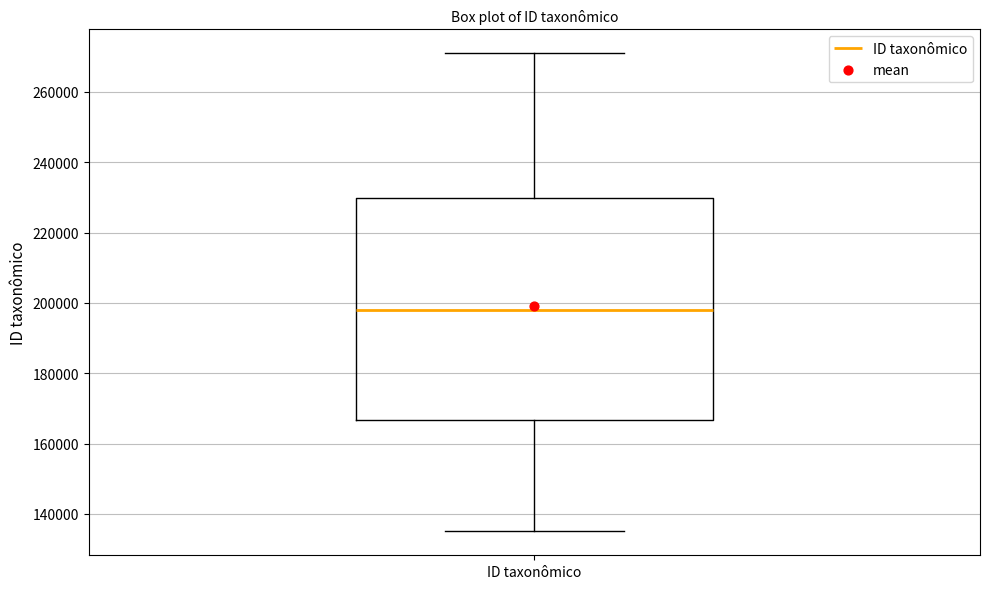

Where does the lower whisker of the box for ID taxonômico end on the y-axis? The values are not printed on the chart, so give them approximately, as read against the axis.

136000